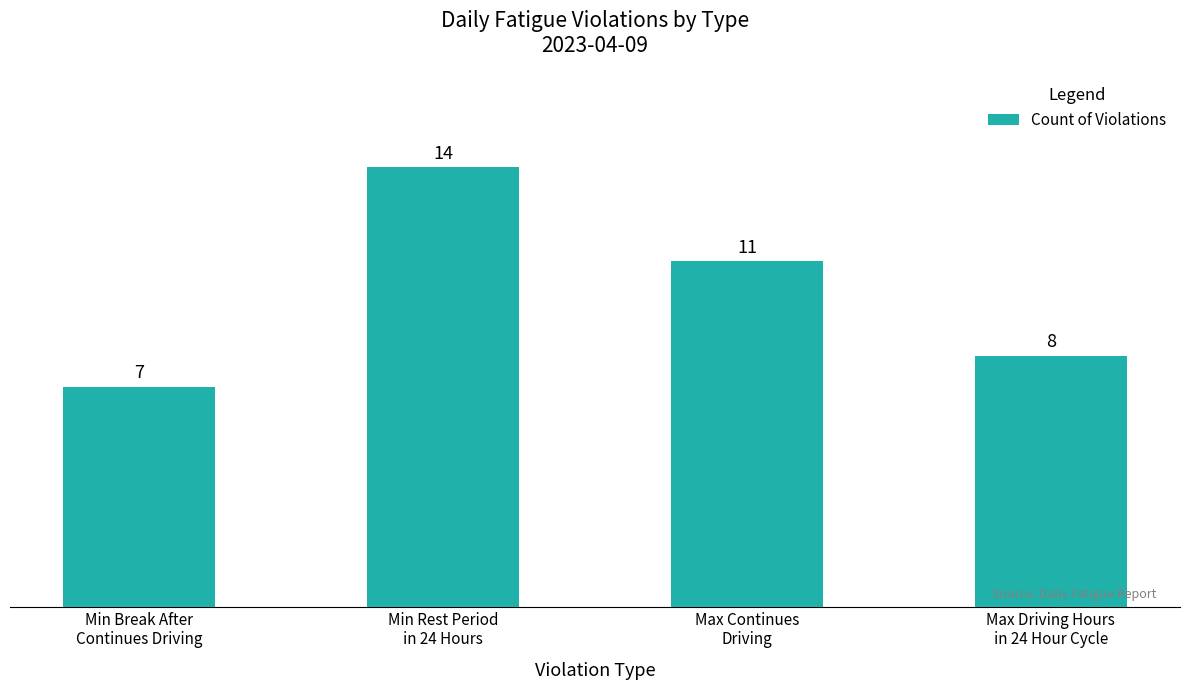

What is the minimum value shown in the chart?

7